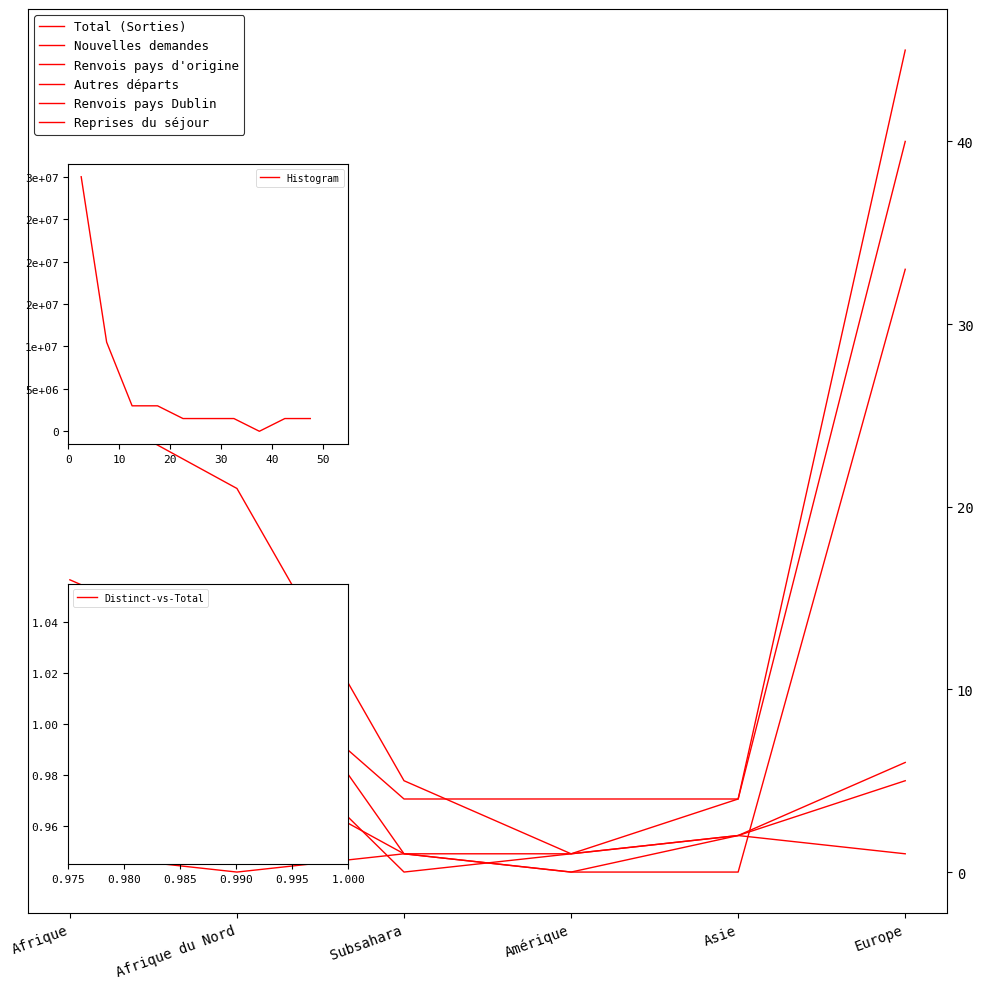

How many lines are shown in the chart?

6